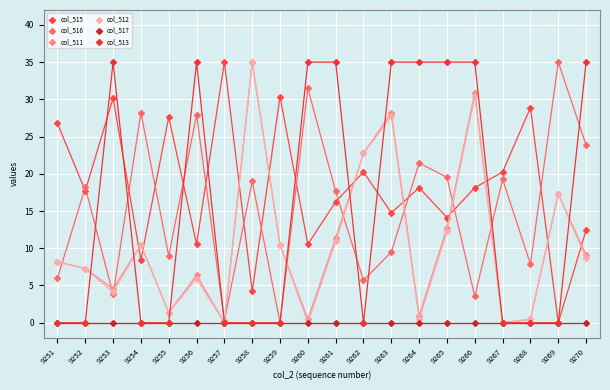

At which category does col_511 reach its first local peak?

9254